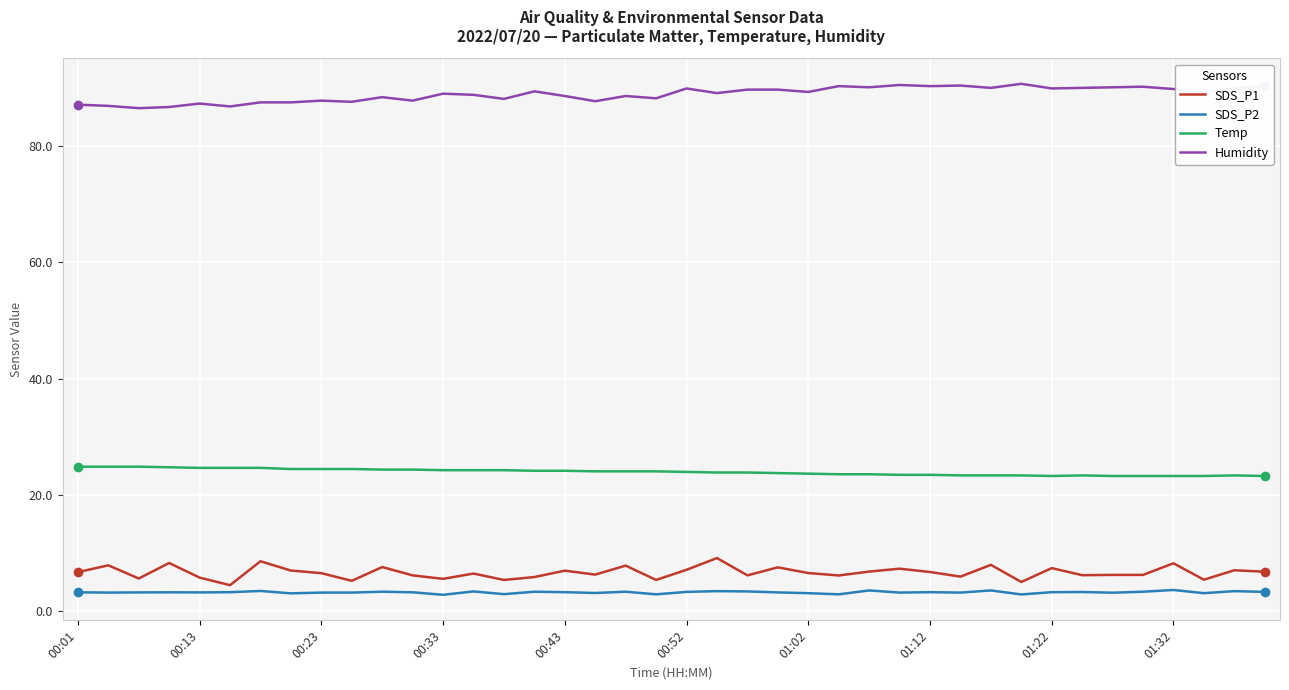

What is the lowest value of the SDS_P2 series?

2.7